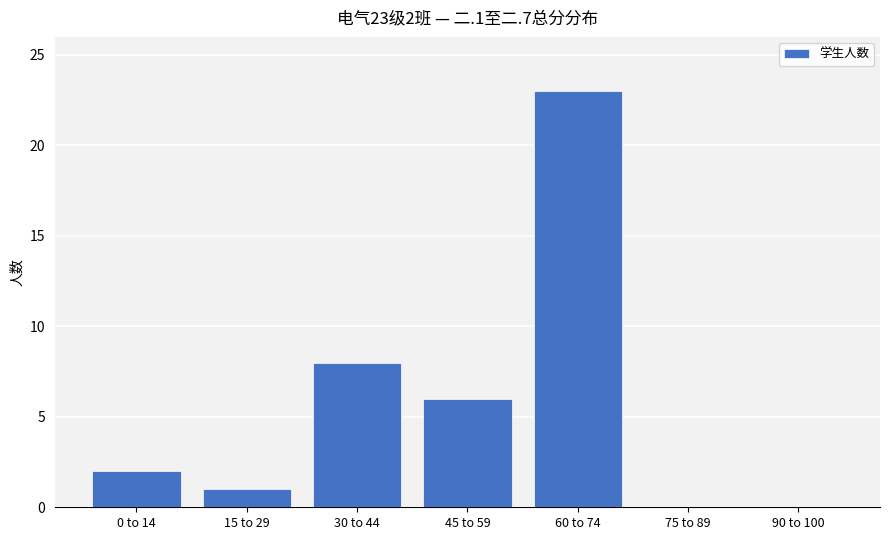

Between 45 to 59 and 75 to 89, which is larger?

45 to 59